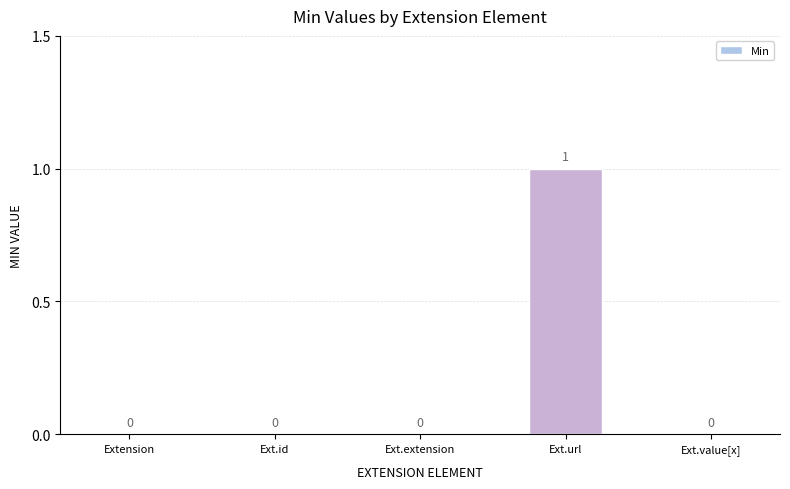

What is the change in value from Extension to Ext.url?

+1